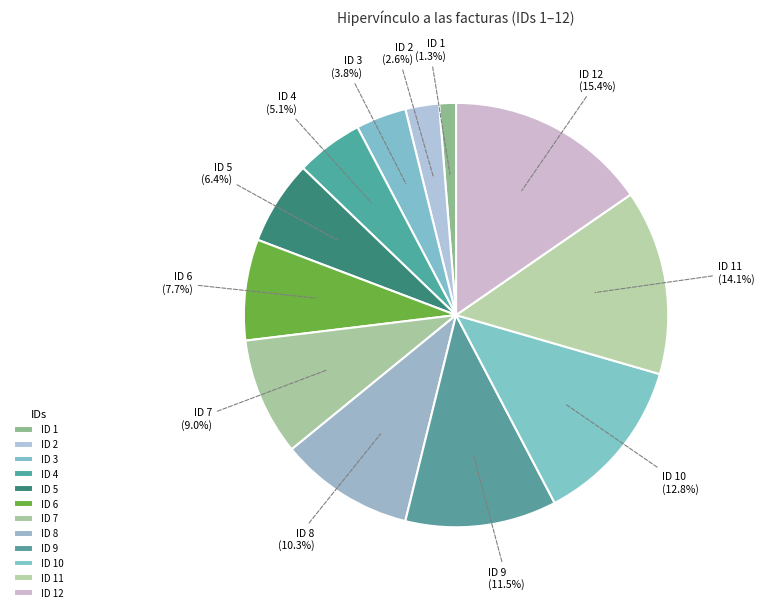

To the nearest percent, what is the difference between the largest and smallest slice percentages?

14%